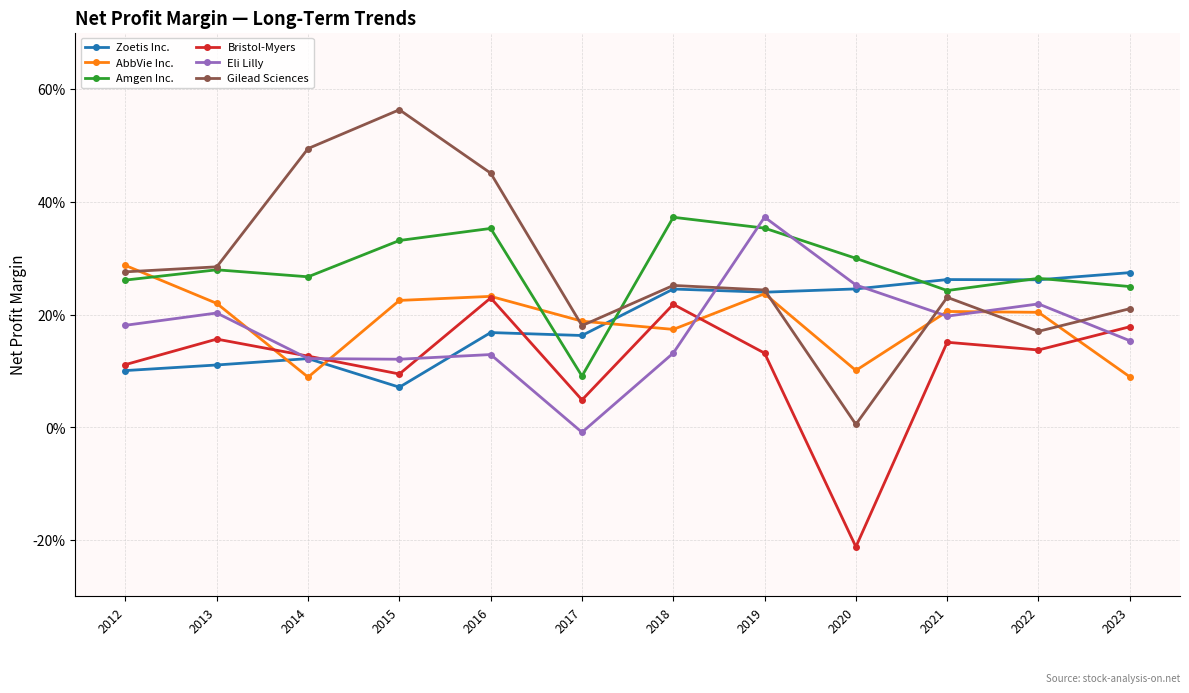

Between 2017 and 2018, which series saw the biggest shift?

Amgen Inc.